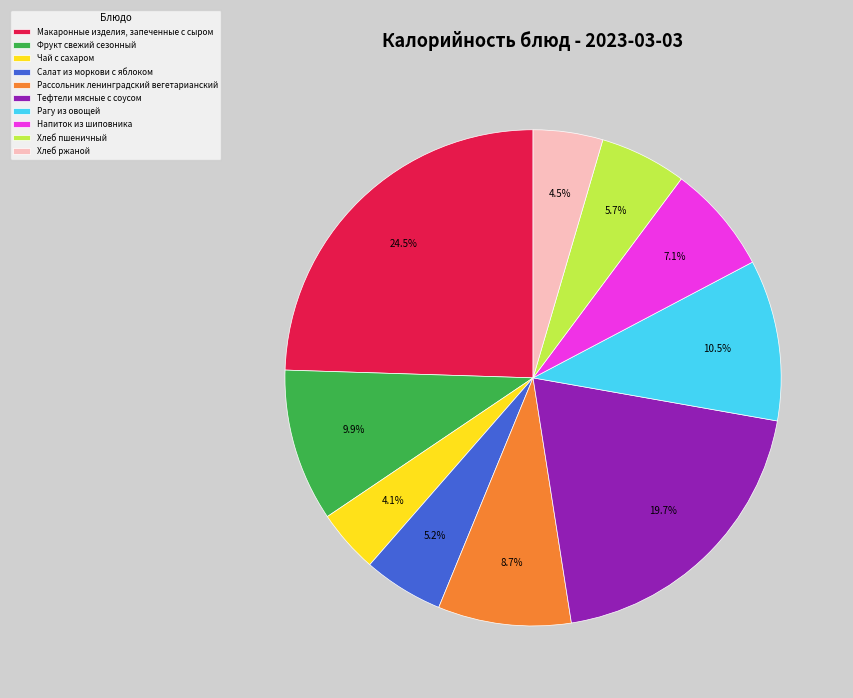

Does any single category account for the majority?

No